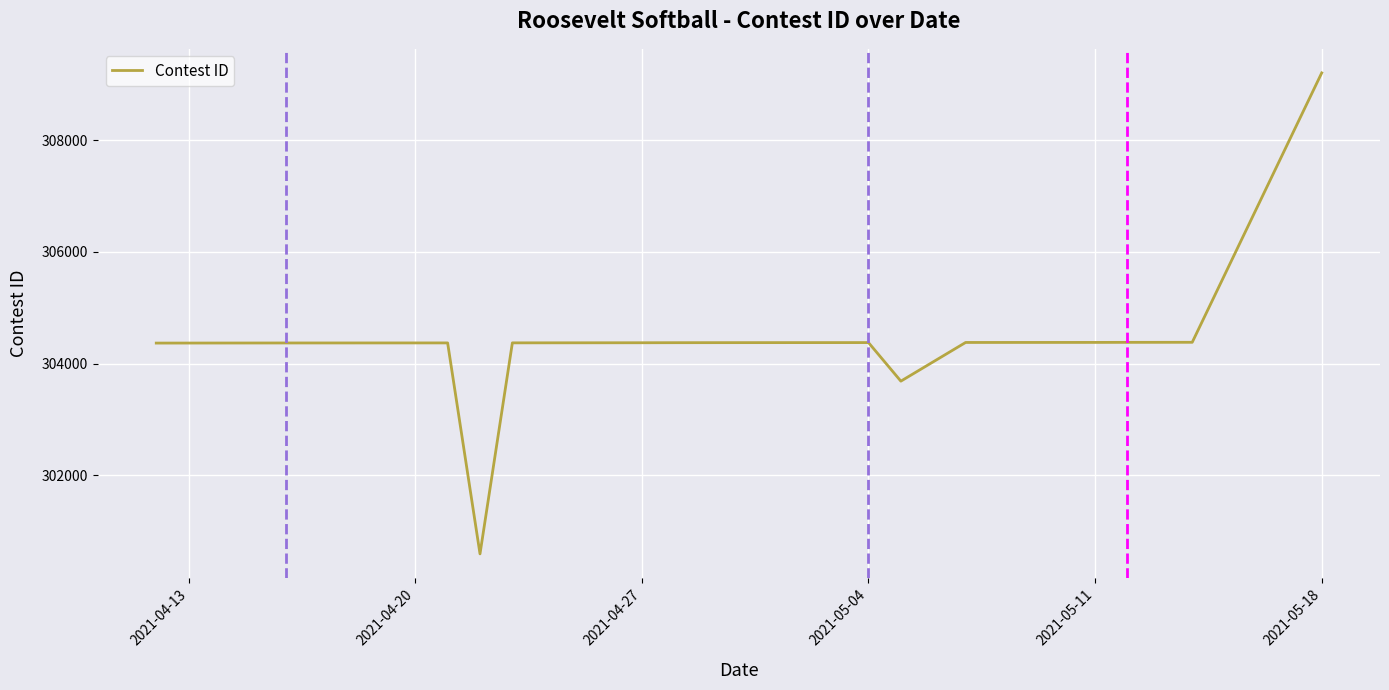

What is the difference between the maximum and minimum values?

8616